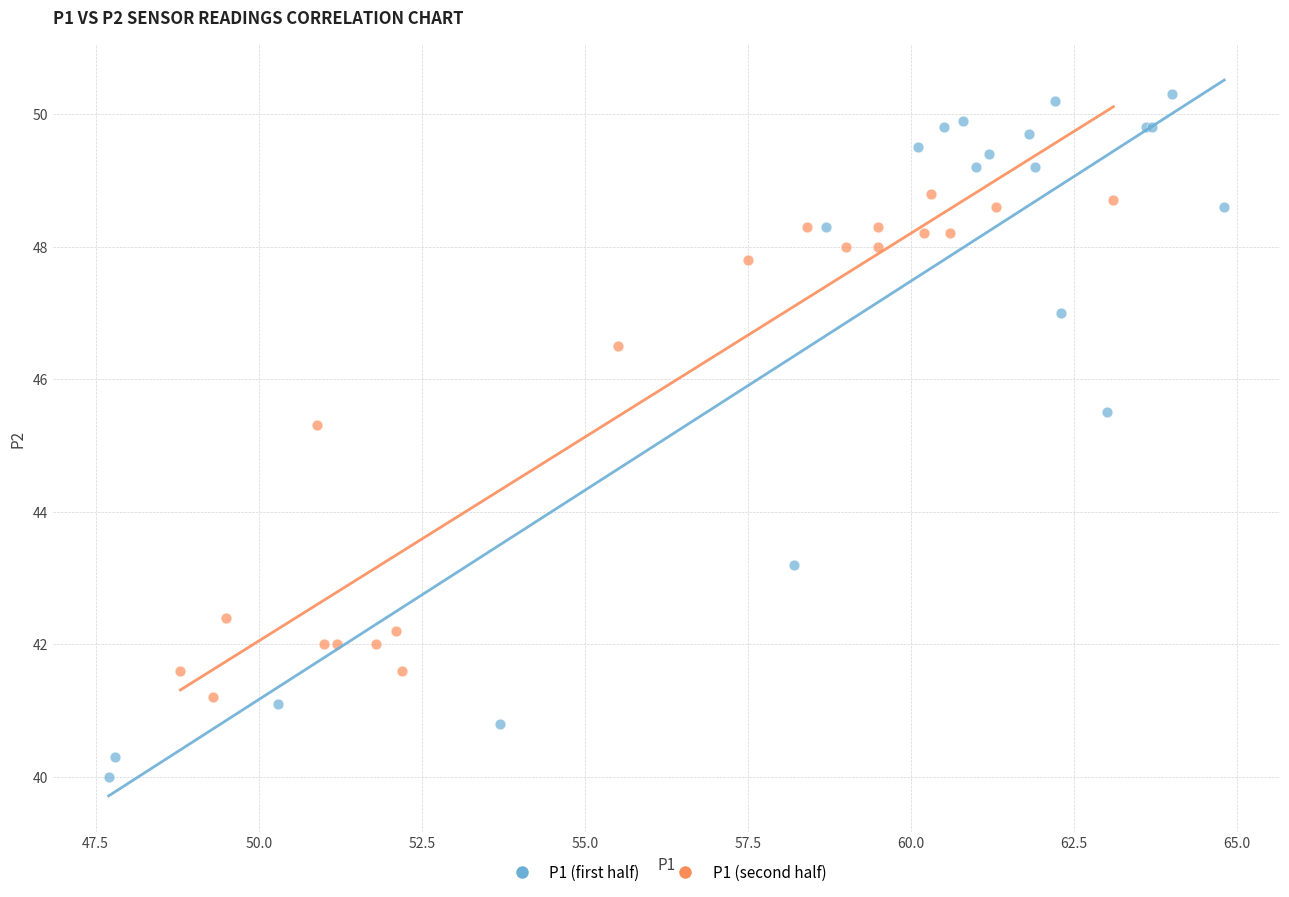

Which series contains the highest Y value?

P1 (first half)